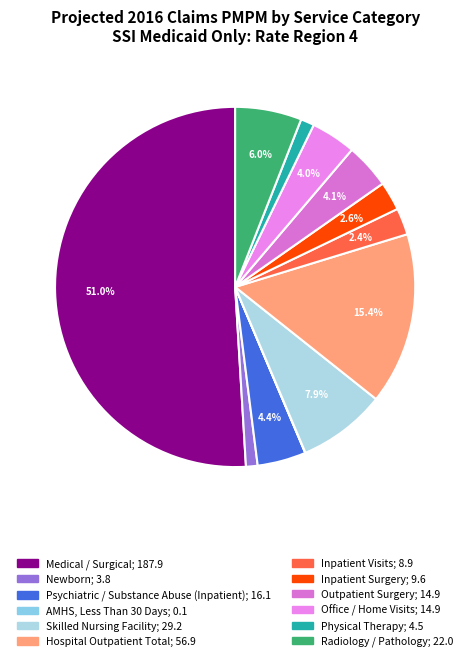

How many slices are in this pie chart?

12